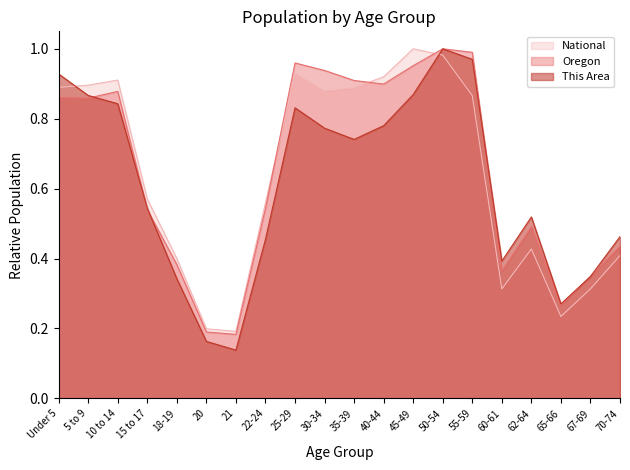

What is the sum of all This Area values?

12.2